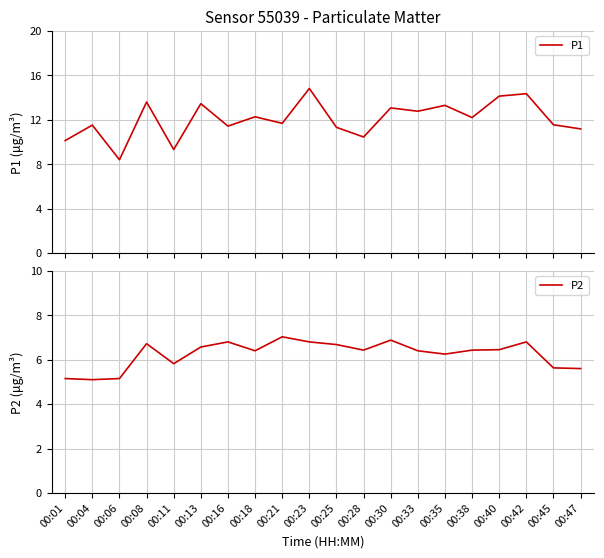

Rank the series by their maximum value, from lowest to highest.

P2, P1